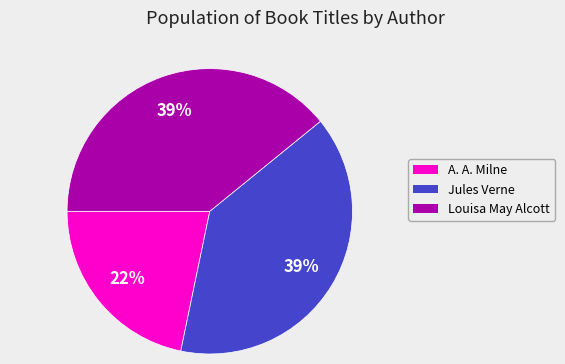

To the nearest percent, what portion does A. A. Milne represent?

22%